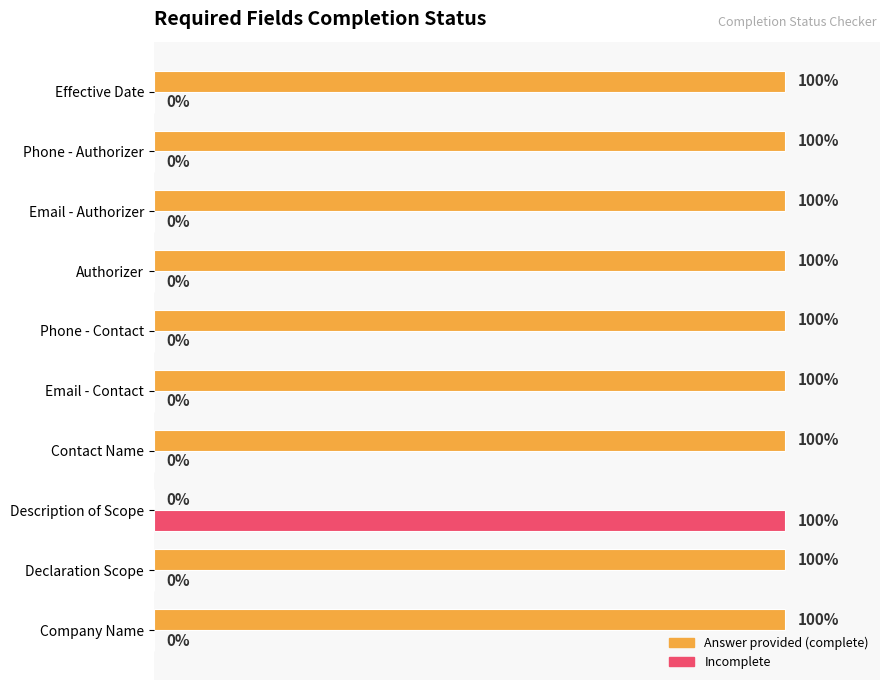

Is the value of Answer provided (complete) at Phone - Contact greater than the value of Incomplete at Effective Date?

Yes